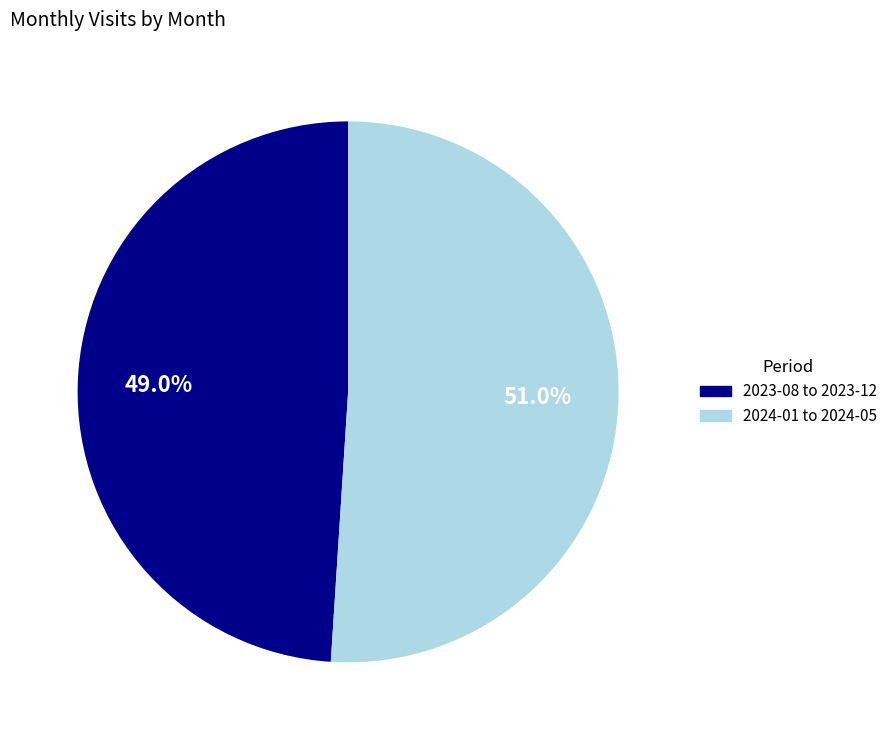

Is there any slice that represents more than half of the pie?

Yes